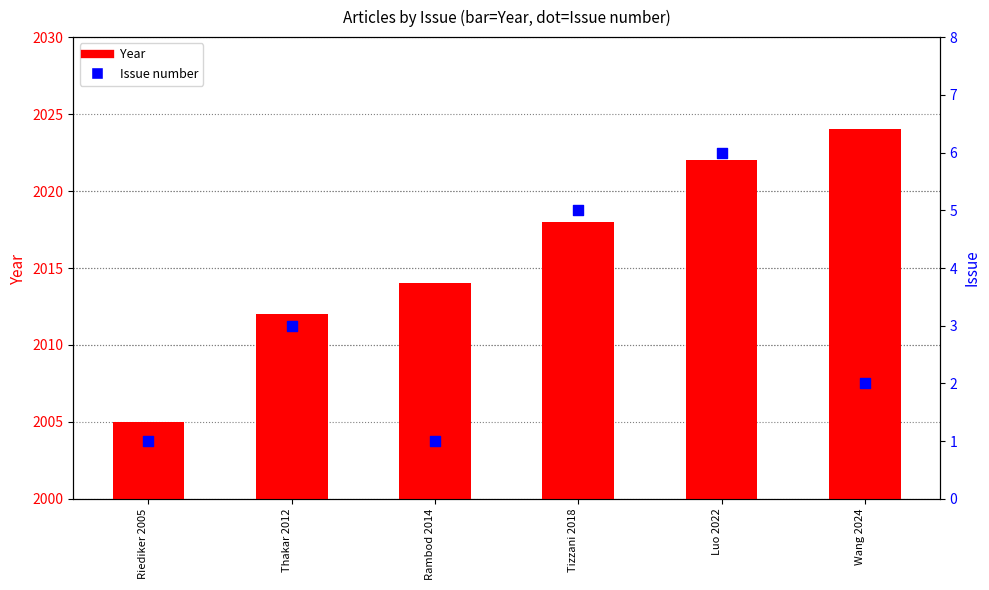

What are all the series names shown in the legend?

Year, Issue